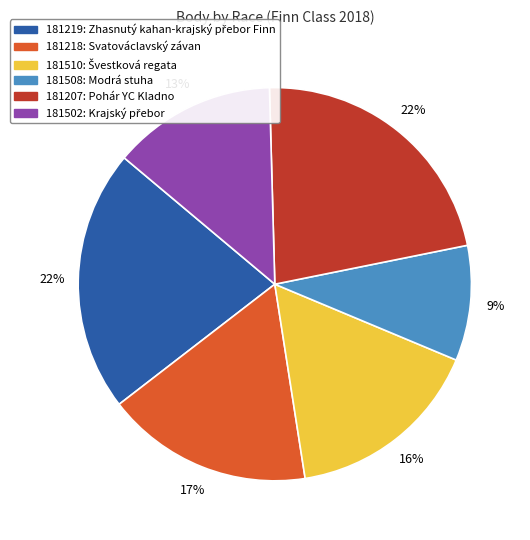

Is there any slice that represents more than half of the pie?

No